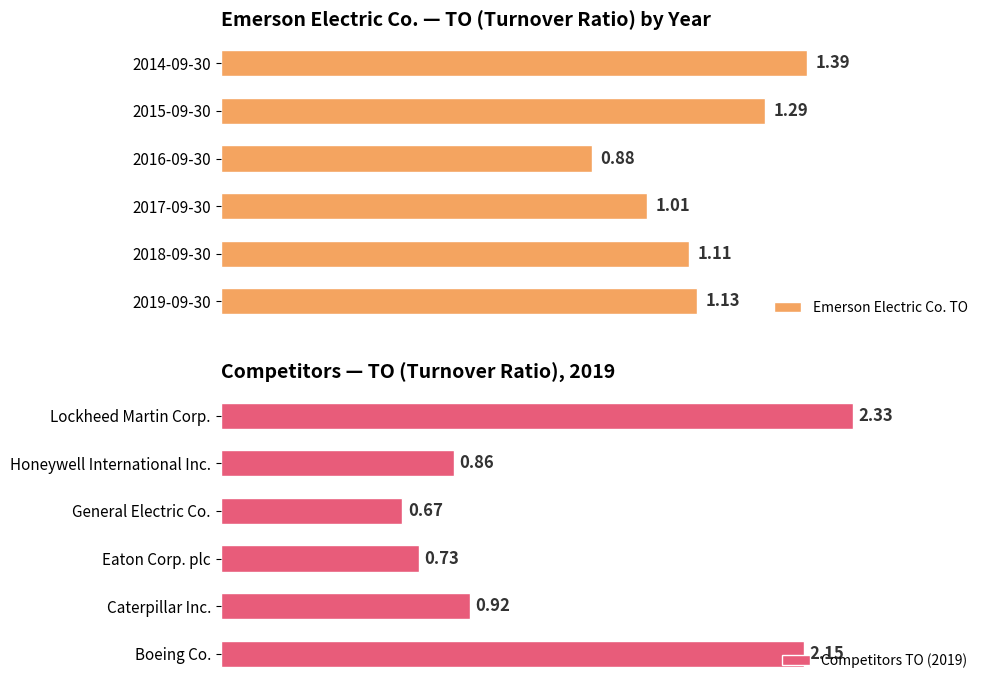

List the labels in order of Emerson Electric Co. TO value, smallest first.

2016-09-30, 2017-09-30, 2018-09-30, 2019-09-30, 2015-09-30, 2014-09-30